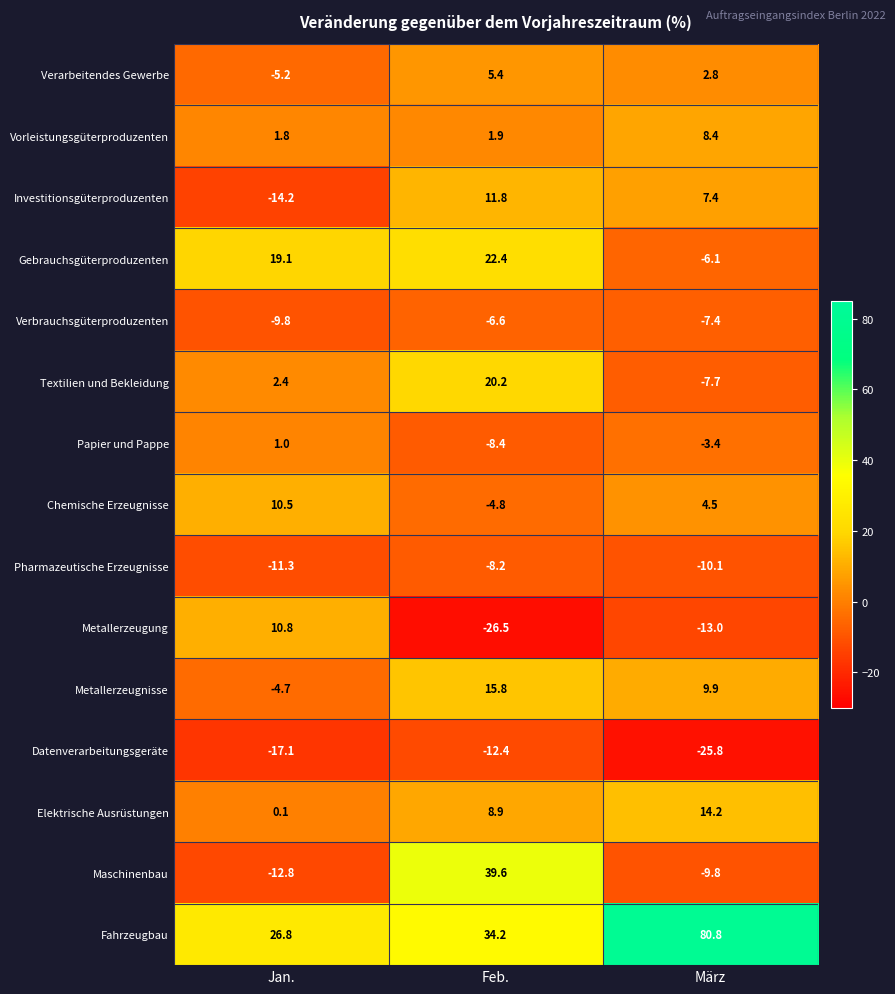

What is the total value across all series at März?

44.7